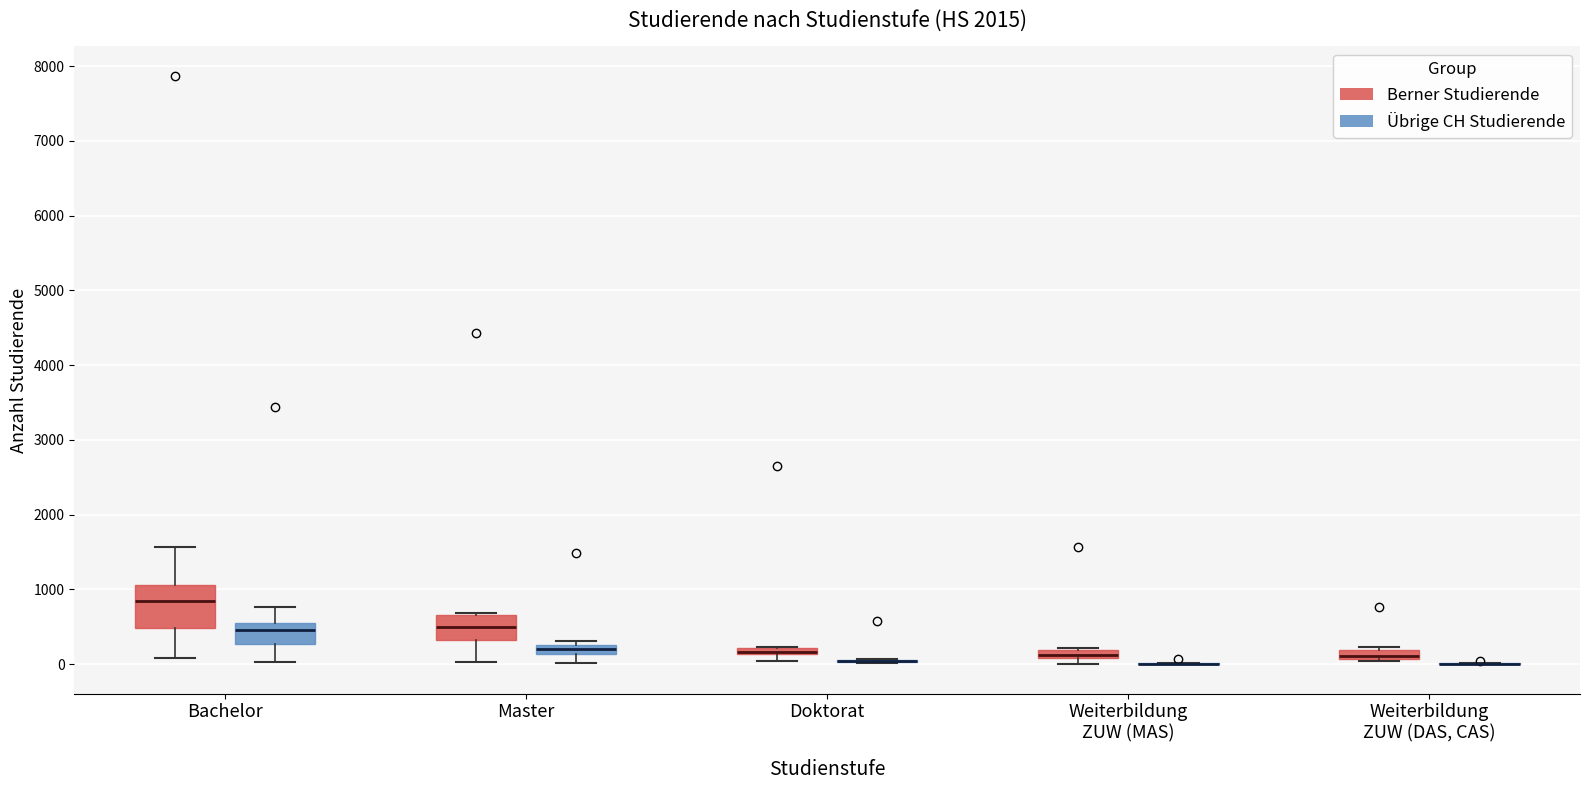

Comparing the boxes themselves (not the whiskers), which one is the tallest?

Bachelor (Berner Studierende)